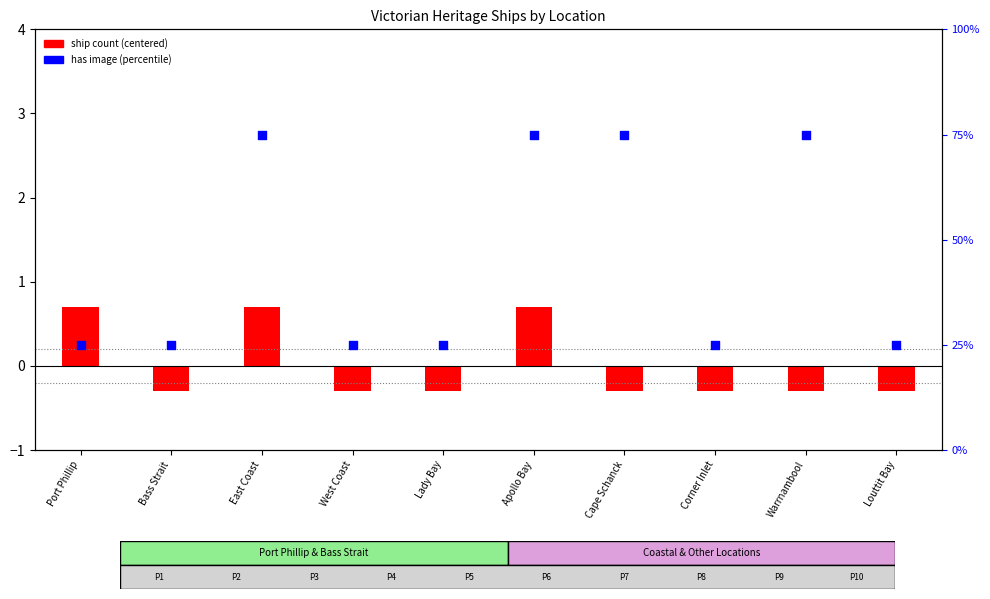

Which series reaches the maximum Y coordinate?

has image (percentile)